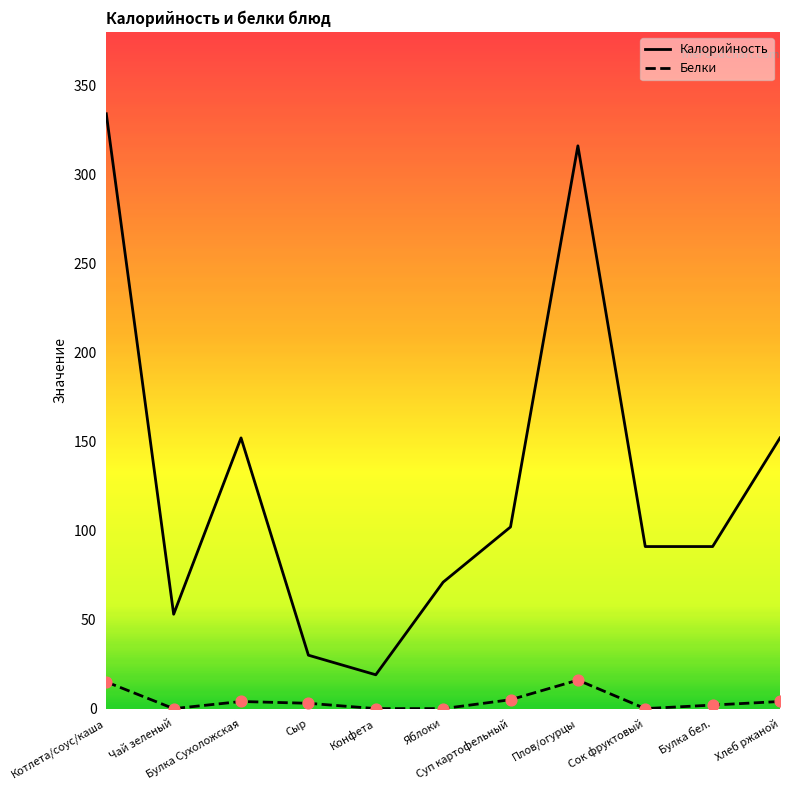

Which series reaches the minimum Y coordinate?

Белки